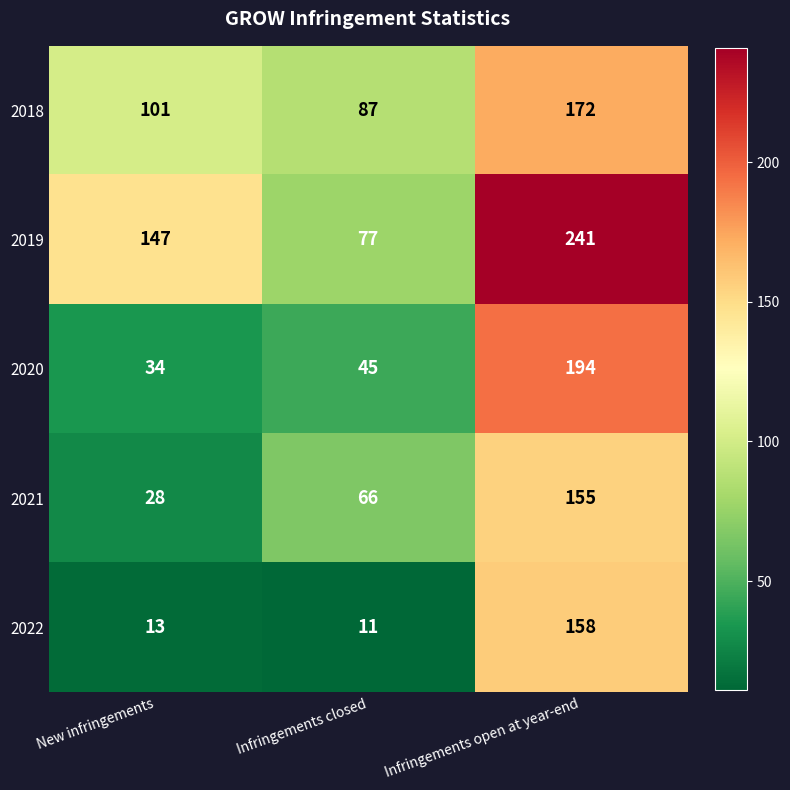

Reading left to right, what are all the values shown in this chart?

2018: 101	87	172
2019: 147	77	241
2020: 34	45	194
2021: 28	66	155
2022: 13	11	158